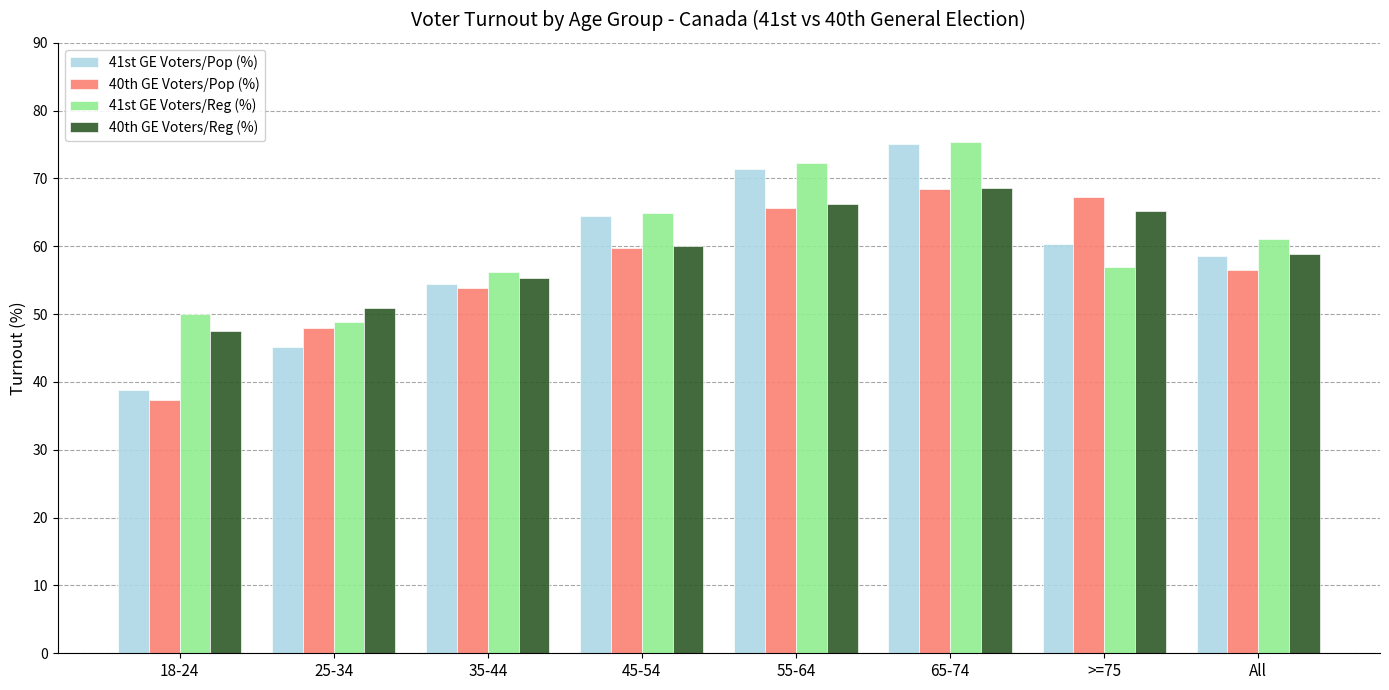

What value does the 41st GE Voters/Pop (%) series have at 25-34?

45.1